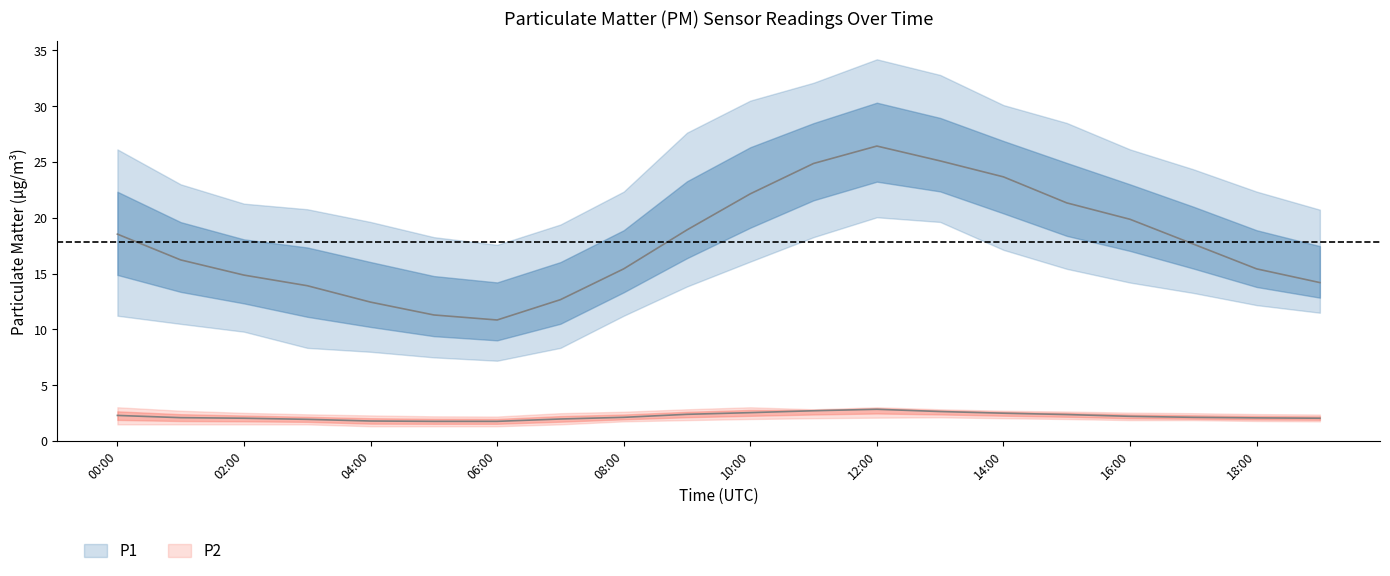

At 14:00, list the series in order from smallest to largest.

P2_lower, P2, P2_upper, P1_lower, P1, P1_upper